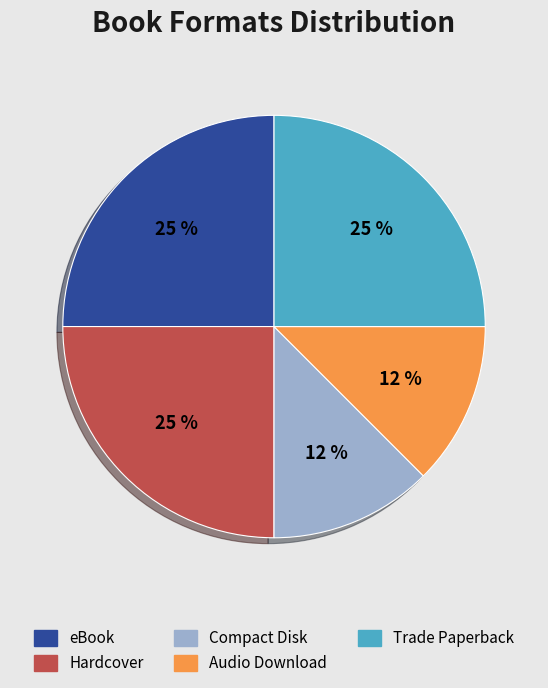

To the nearest percent, what percentage of the pie is eBook?

25%